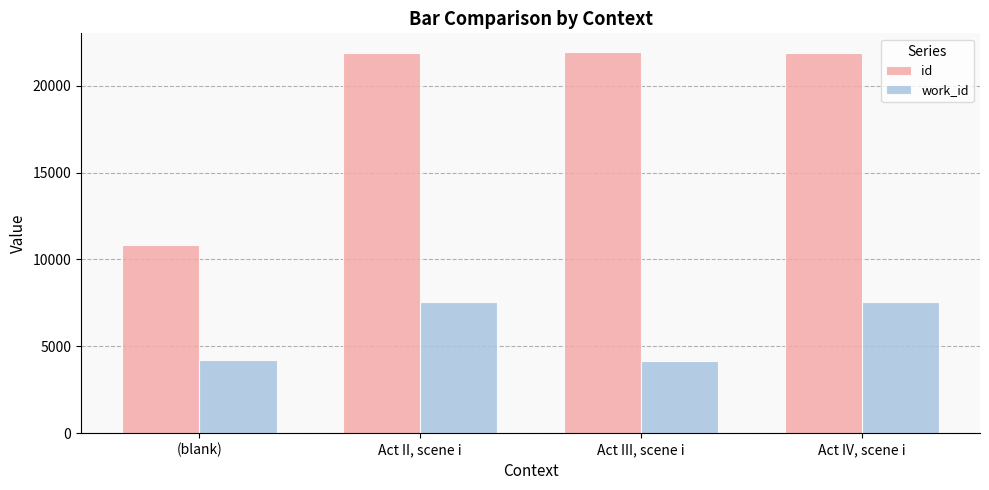

List the series in order of their overall mean, highest first.

id, work_id